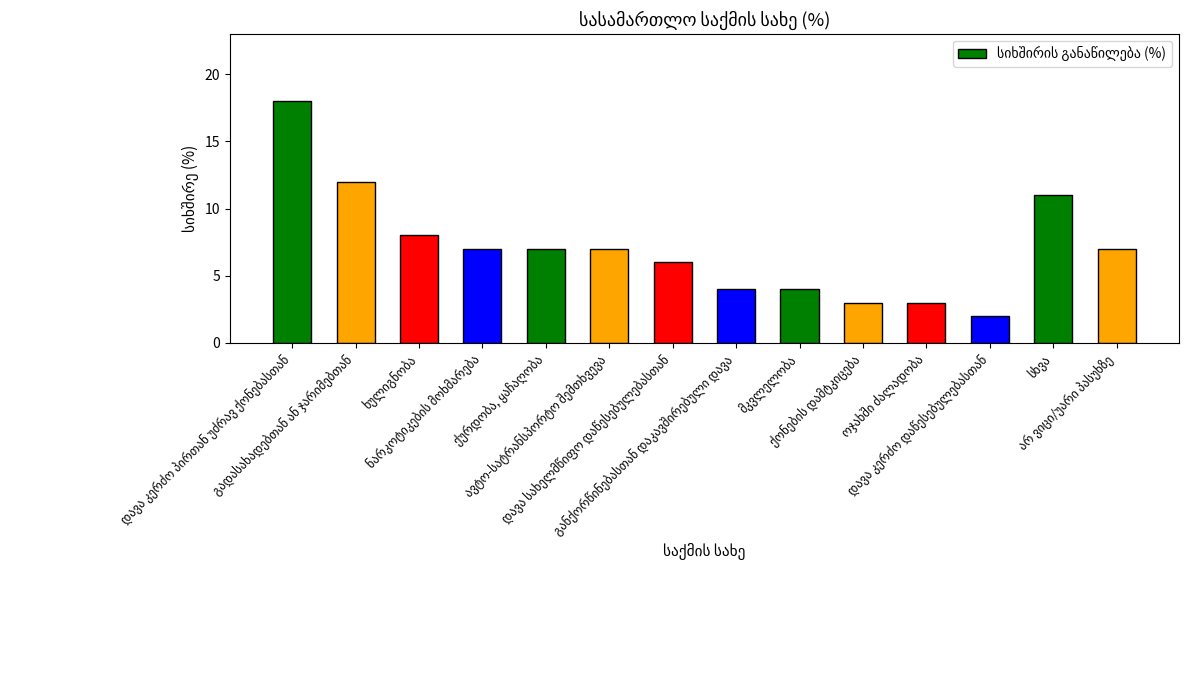

What is the sum of all values?

99